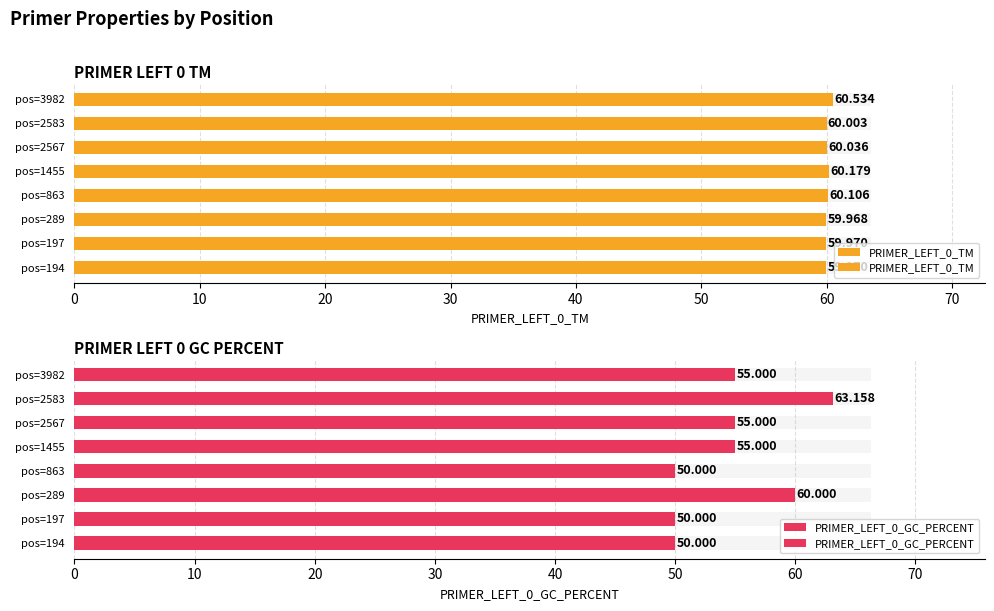

What is the difference between the maximum and minimum values in the PRIMER_LEFT_0_GC_PERCENT series?

13.2